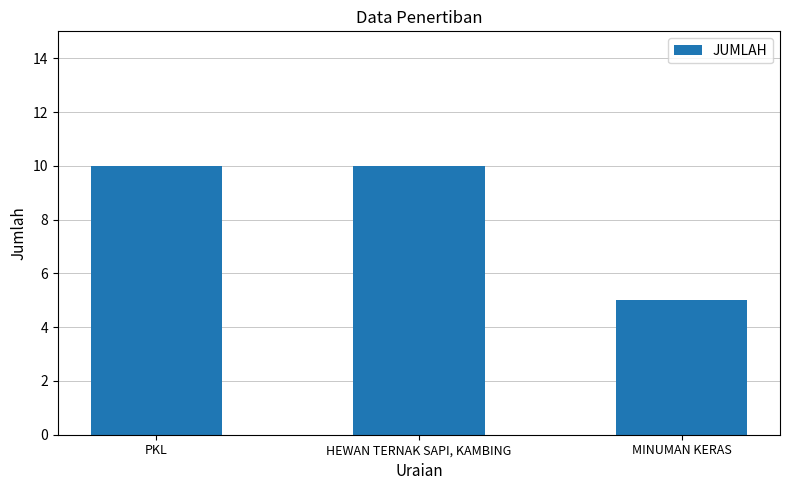

At which label is the value closest to 7?

MINUMAN KERAS